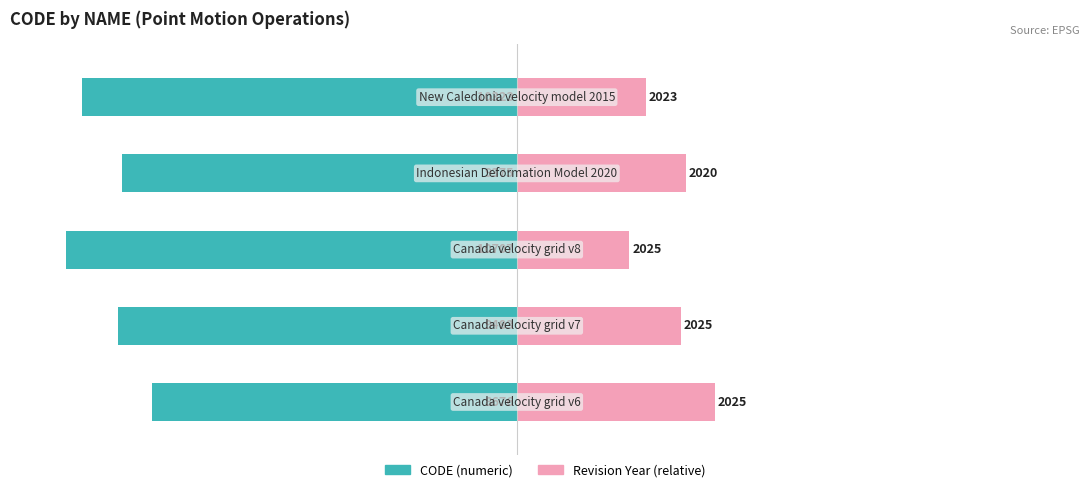

Reading right to left, transcribe all the data shown in this chart.

CODE: 4=-77.1	3=-70.0	2=-80.0	1=-70.9	0=-64.8
Revision Year: 4=22.9	3=30.0	2=20.0	1=29.1	0=35.2